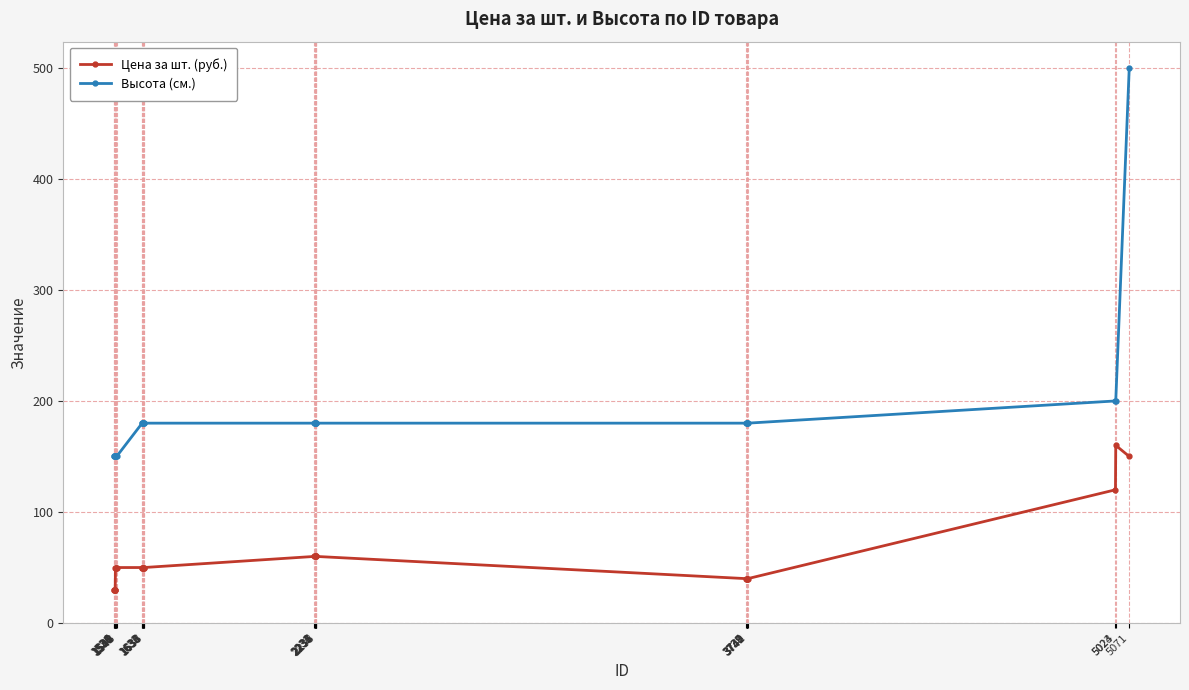

How many data points in Цена за шт. (руб.) are less than 50?

11